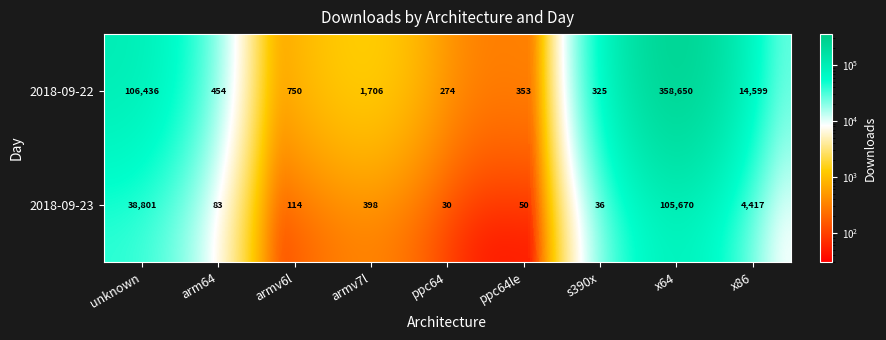

At which label is 2018-09-22 closest to 179462?

unknown